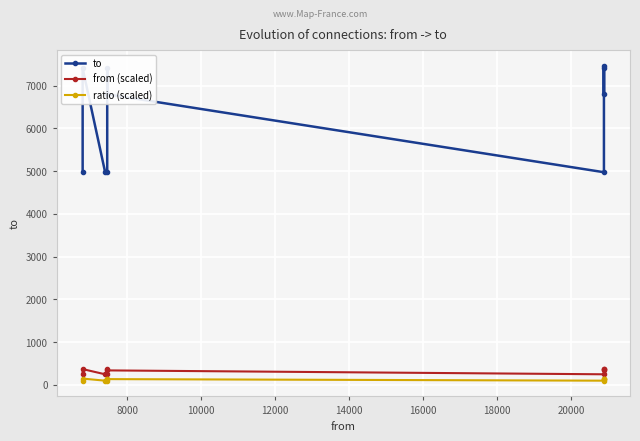

How many data points in ratio (scaled) are above 135?

6